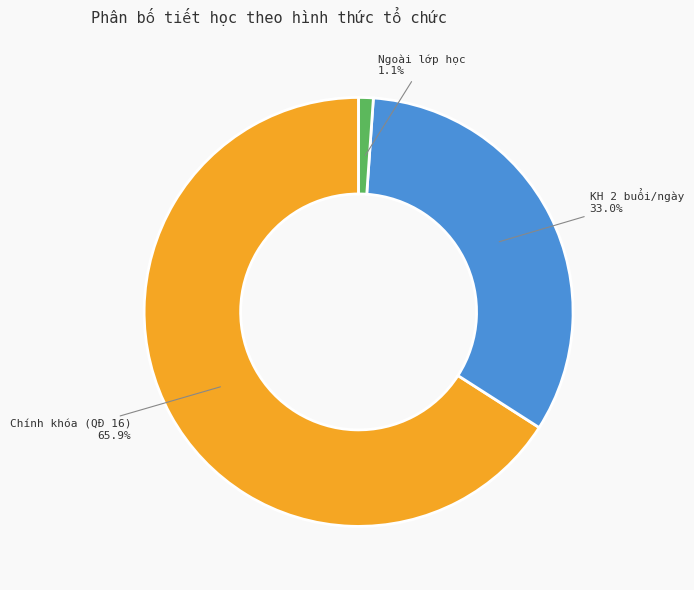

Is there a majority slice in this chart?

Yes